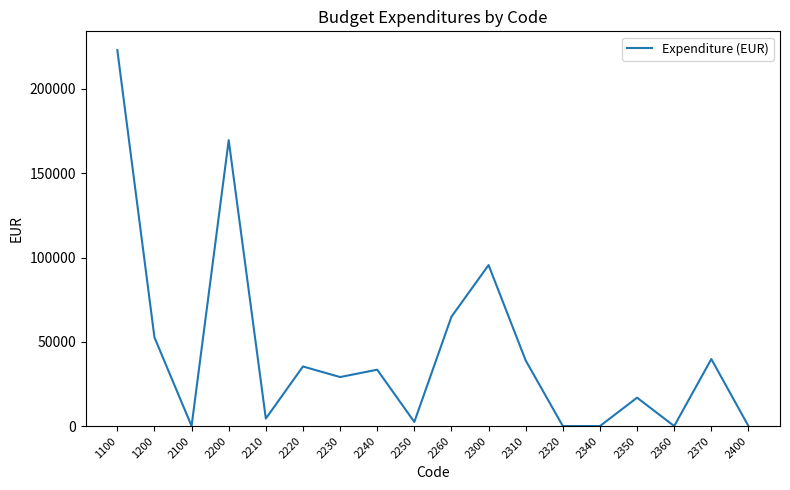

The value at 2310 is 38904.4. True or false?

True